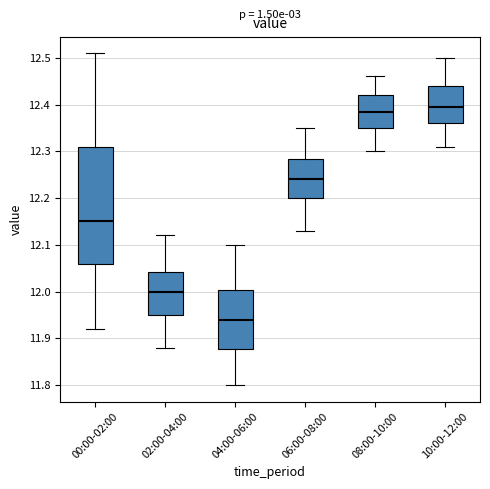

Reading left to right, transcribe this box plot: for each box, give where its median line is, the range the box spans, and where its two whiskers end, as read against the y-axis. The values are not printed on the chart, so give them approximately, as read against the axis.

00:00-02:00: median 12.15, box 12.06 to 12.31, whiskers 11.92 to 12.51
02:00-04:00: median 12.00, box 11.95 to 12.04, whiskers 11.88 to 12.12
04:00-06:00: median 11.94, box 11.88 to 12.00, whiskers 11.80 to 12.10
06:00-08:00: median 12.24, box 12.20 to 12.28, whiskers 12.13 to 12.35
08:00-10:00: median 12.39, box 12.35 to 12.42, whiskers 12.30 to 12.46
10:00-12:00: median 12.40, box 12.36 to 12.44, whiskers 12.31 to 12.50